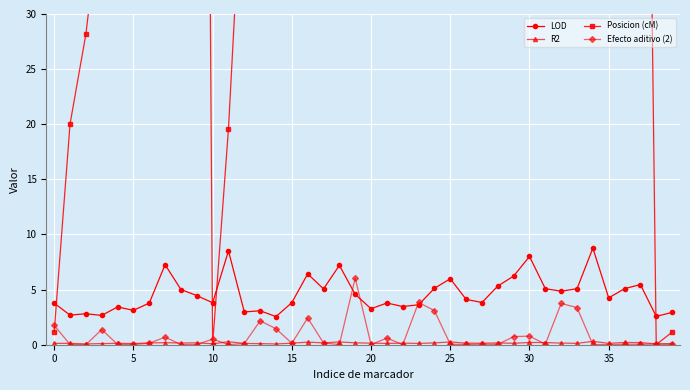

What is the approximate value of R2 at 14?

0.1